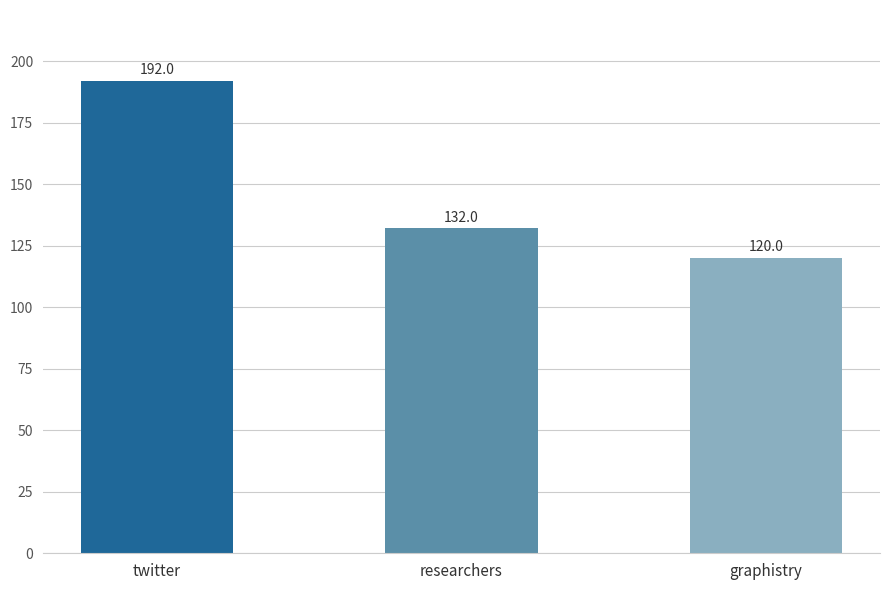

Does the chart contain stacked bars?

No